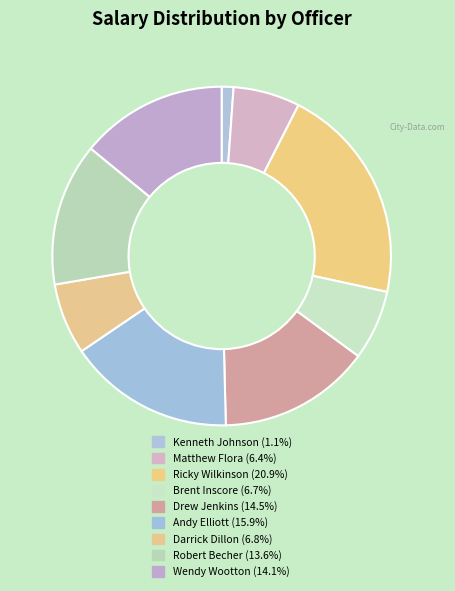

Is it true that Darrick Dillon is 7% of the pie?

True